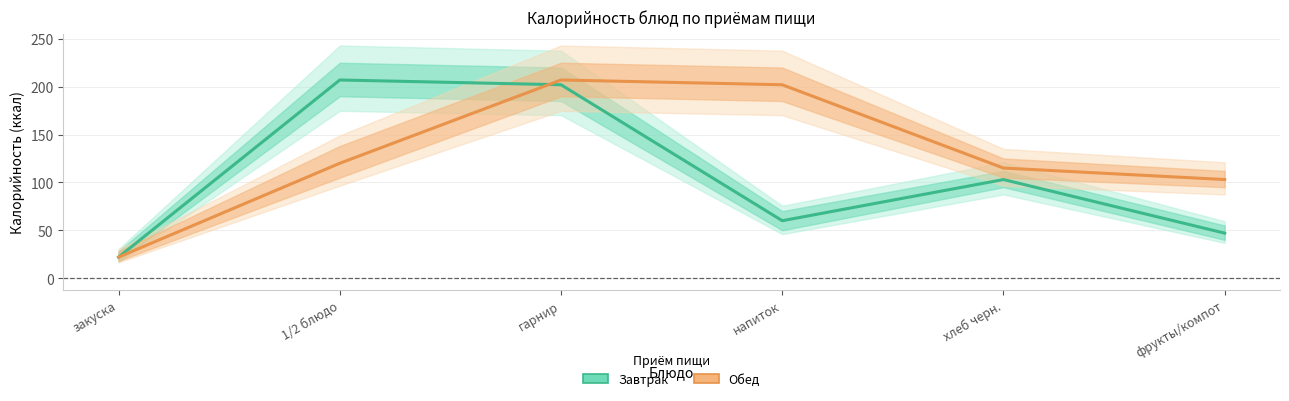

What is the difference between the maximum and minimum values in the Обед series?

185